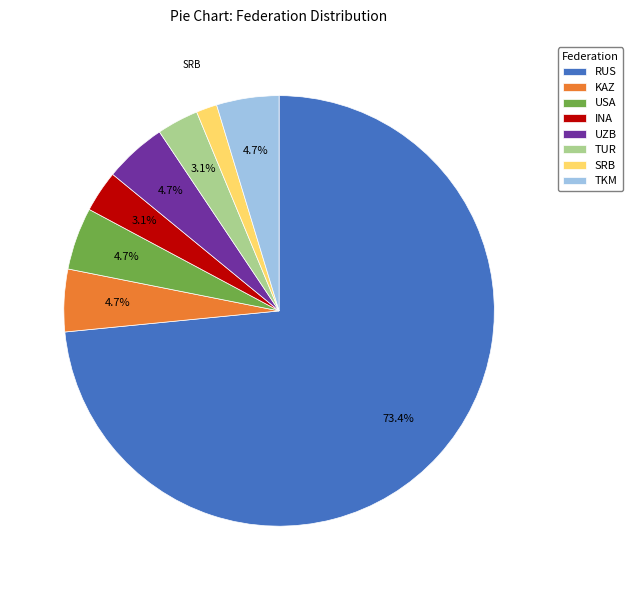

What percentage is NOT represented by RUS?

26.6%